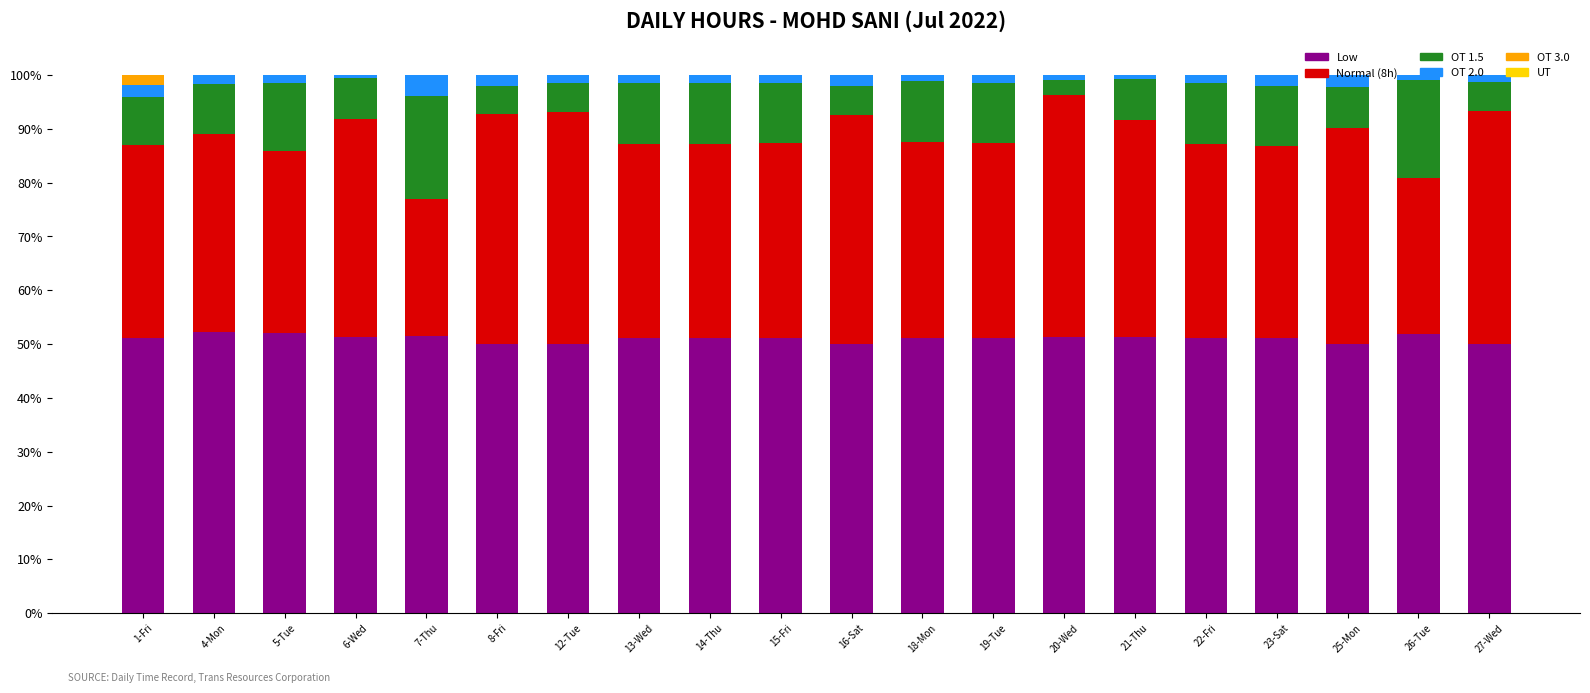

Are the bars horizontal?

No